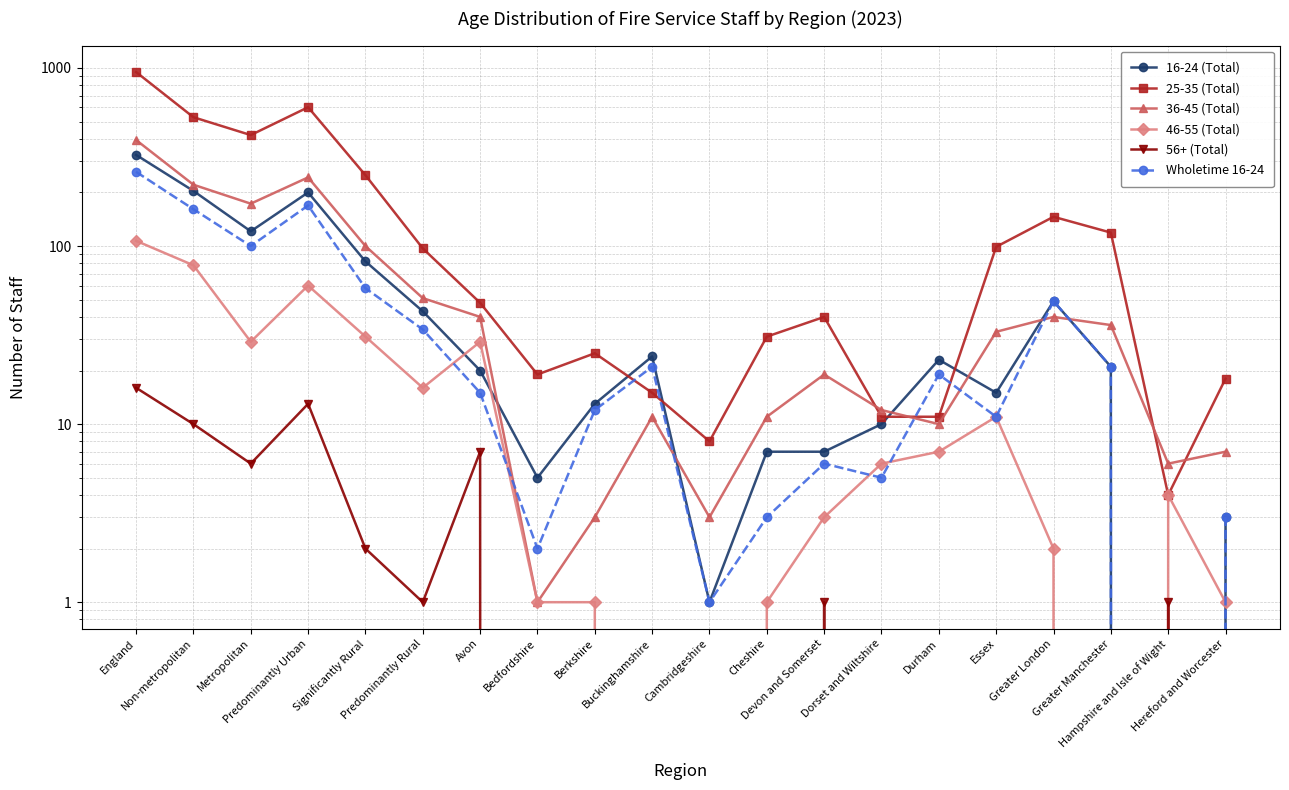

Reading left to right, transcribe all the data shown in this chart.

16-24 (Total): England=325	Non-metropolitan=204	Metropolitan=121	Predominantly Urban=200	Significantly Rural=82	Predominantly Rural=43	Avon=20	Bedfordshire=5	Berkshire=13	Buckinghamshire=24	Cambridgeshire=1	Cheshire=7	Devon and Somerset=7	Dorset and Wiltshire=10	Durham=23	Essex=15	Greater London=49	Greater Manchester=21	Hampshire and Isle of Wight=0	Hereford and Worcester=3
25-35 (Total): England=949	Non-metropolitan=529	Metropolitan=420	Predominantly Urban=602	Significantly Rural=250	Predominantly Rural=97	Avon=48	Bedfordshire=19	Berkshire=25	Buckinghamshire=15	Cambridgeshire=8	Cheshire=31	Devon and Somerset=40	Dorset and Wiltshire=11	Durham=11	Essex=99	Greater London=146	Greater Manchester=119	Hampshire and Isle of Wight=4	Hereford and Worcester=18
36-45 (Total): England=394	Non-metropolitan=221	Metropolitan=173	Predominantly Urban=243	Significantly Rural=100	Predominantly Rural=51	Avon=40	Bedfordshire=1	Berkshire=3	Buckinghamshire=11	Cambridgeshire=3	Cheshire=11	Devon and Somerset=19	Dorset and Wiltshire=12	Durham=10	Essex=33	Greater London=40	Greater Manchester=36	Hampshire and Isle of Wight=6	Hereford and Worcester=7
46-55 (Total): England=107	Non-metropolitan=78	Metropolitan=29	Predominantly Urban=60	Significantly Rural=31	Predominantly Rural=16	Avon=29	Bedfordshire=1	Berkshire=1	Buckinghamshire=0	Cambridgeshire=0	Cheshire=1	Devon and Somerset=3	Dorset and Wiltshire=6	Durham=7	Essex=11	Greater London=2	Greater Manchester=0	Hampshire and Isle of Wight=4	Hereford and Worcester=1
56+ (Total): England=16	Non-metropolitan=10	Metropolitan=6	Predominantly Urban=13	Significantly Rural=2	Predominantly Rural=1	Avon=7	Bedfordshire=0	Berkshire=0	Buckinghamshire=0	Cambridgeshire=0	Cheshire=0	Devon and Somerset=1	Dorset and Wiltshire=0	Durham=0	Essex=0	Greater London=0	Greater Manchester=0	Hampshire and Isle of Wight=1	Hereford and Worcester=0
Wholetime 16-24: England=261	Non-metropolitan=161	Metropolitan=100	Predominantly Urban=169	Significantly Rural=58	Predominantly Rural=34	Avon=15	Bedfordshire=2	Berkshire=12	Buckinghamshire=21	Cambridgeshire=1	Cheshire=3	Devon and Somerset=6	Dorset and Wiltshire=5	Durham=19	Essex=11	Greater London=49	Greater Manchester=21	Hampshire and Isle of Wight=0	Hereford and Worcester=3